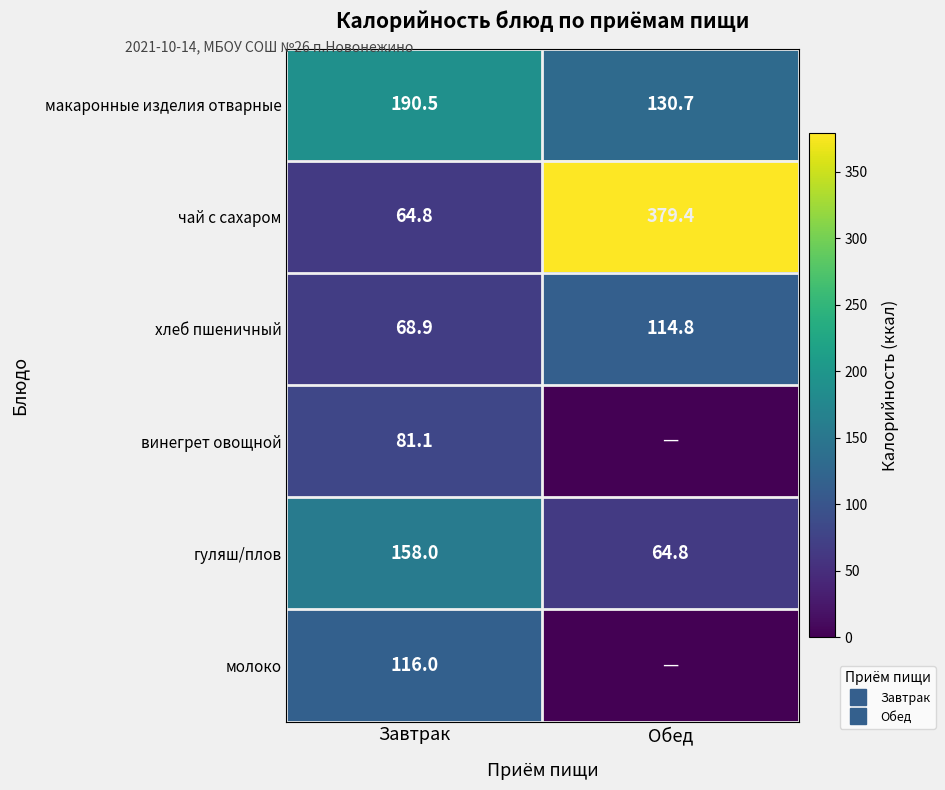

Which series has the largest total across all categories?

чай с сахаром